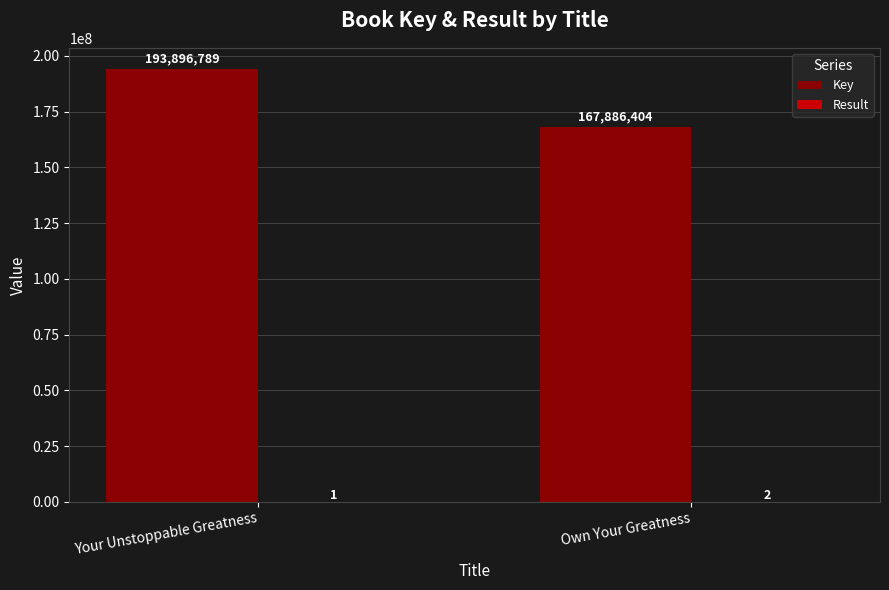

Which category has the highest value across all series?

Your Unstoppable Greatness